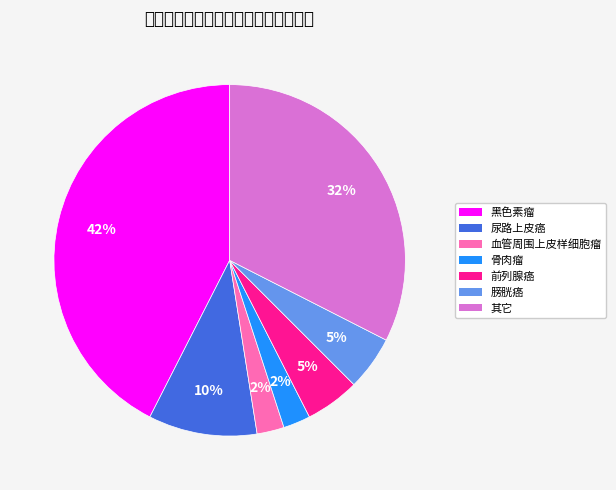

Is there any slice that represents more than half of the pie?

No